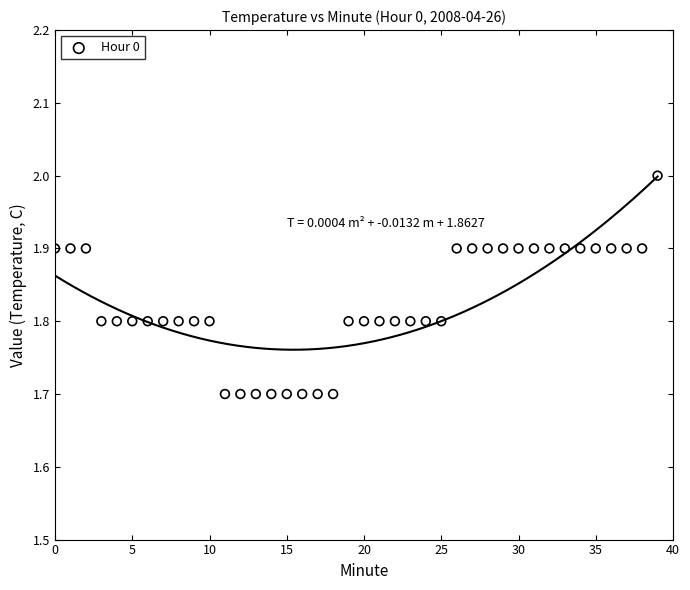

What is the range of Y values (max minus min)?

0.3